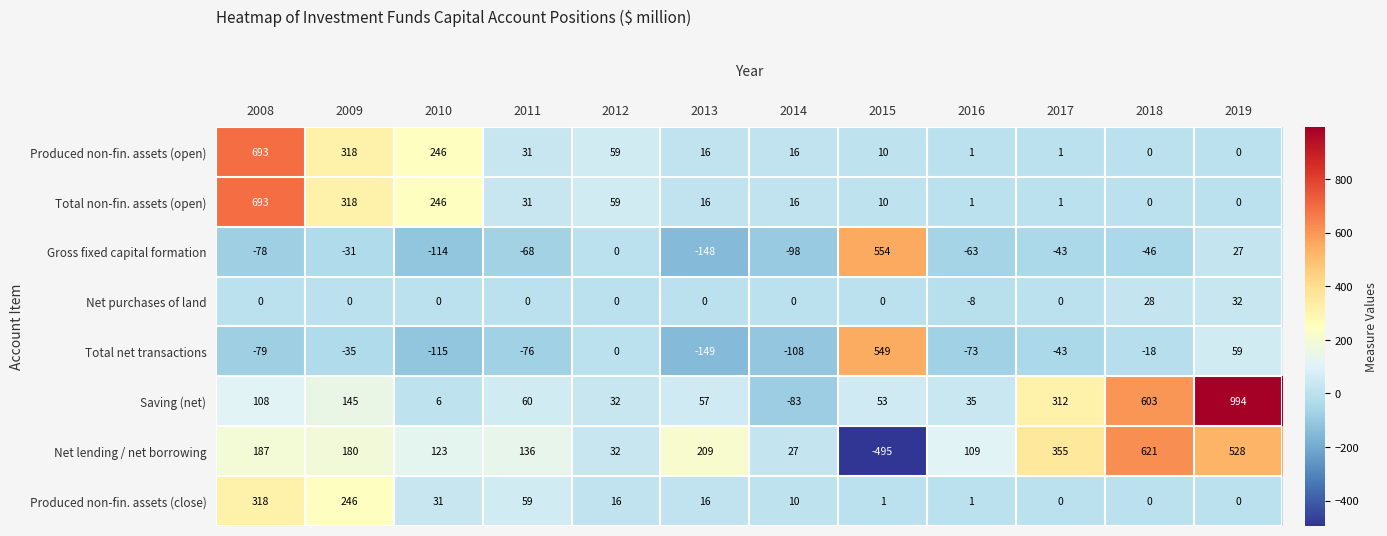

What is the total value across all series at 2015?

682